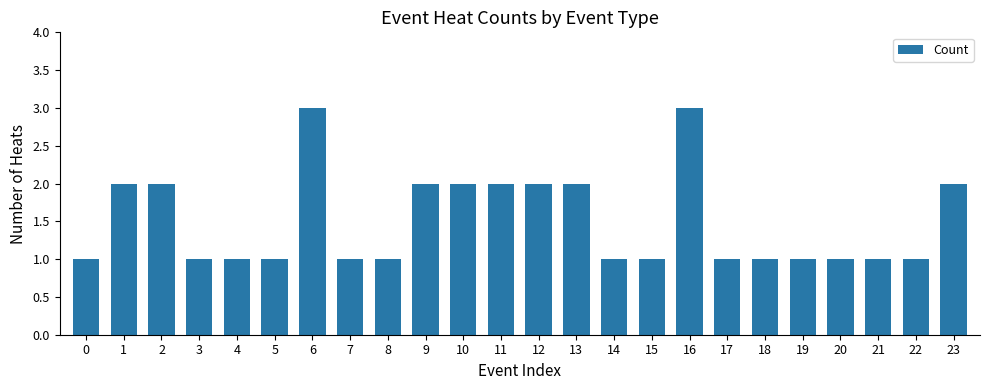

What is the greatest value displayed?

3